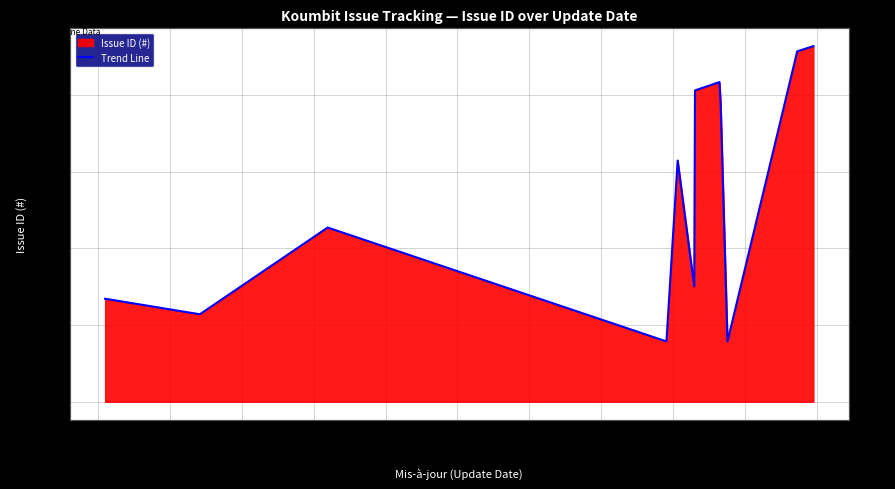

How many series are shown in this chart?

1